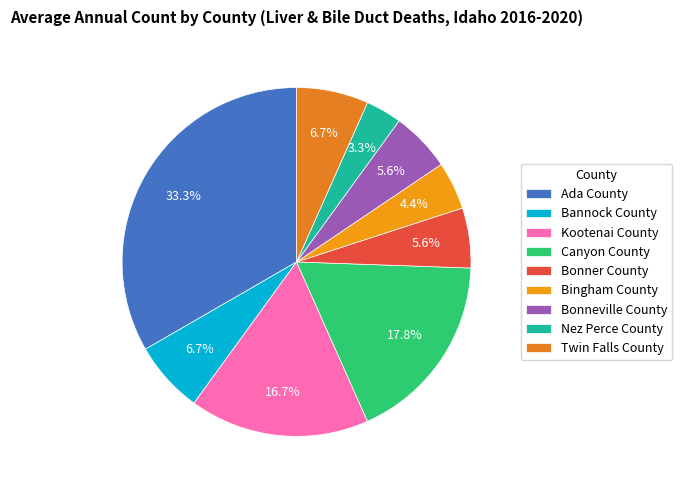

To the nearest percent, what portion does Bannock County represent?

7%